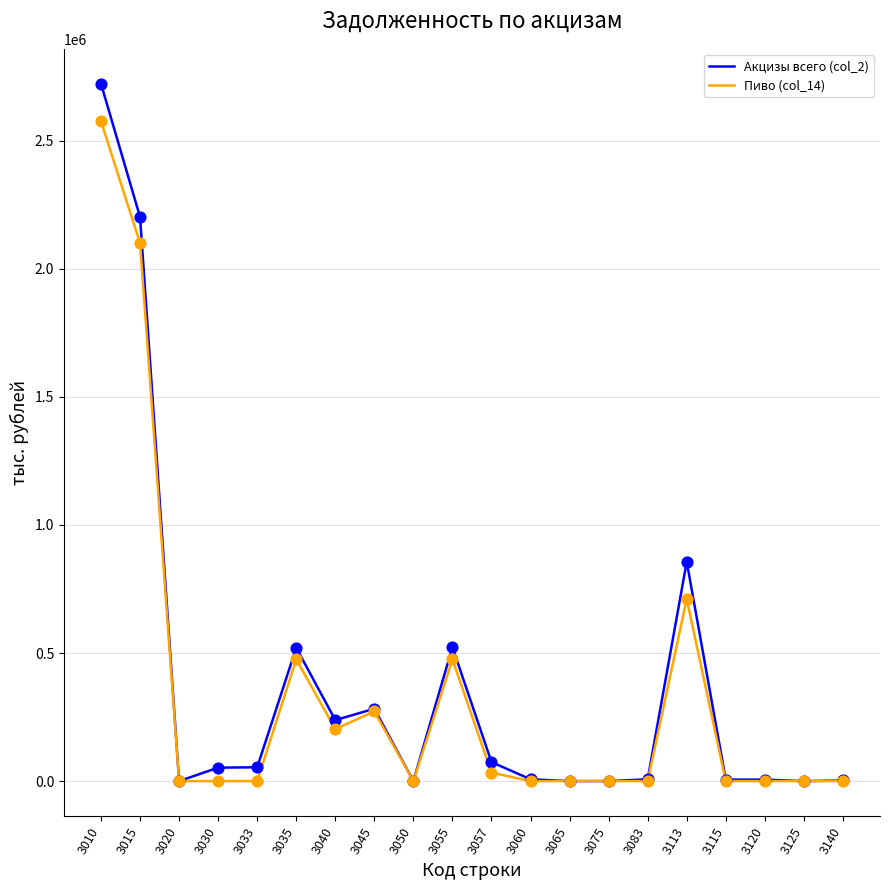

Which series has the largest total across all categories?

Акцизы всего (col_2)